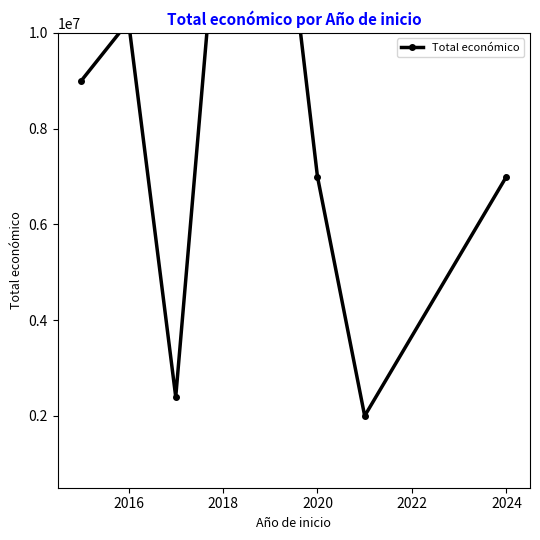

How many distinct data groups are displayed?

1